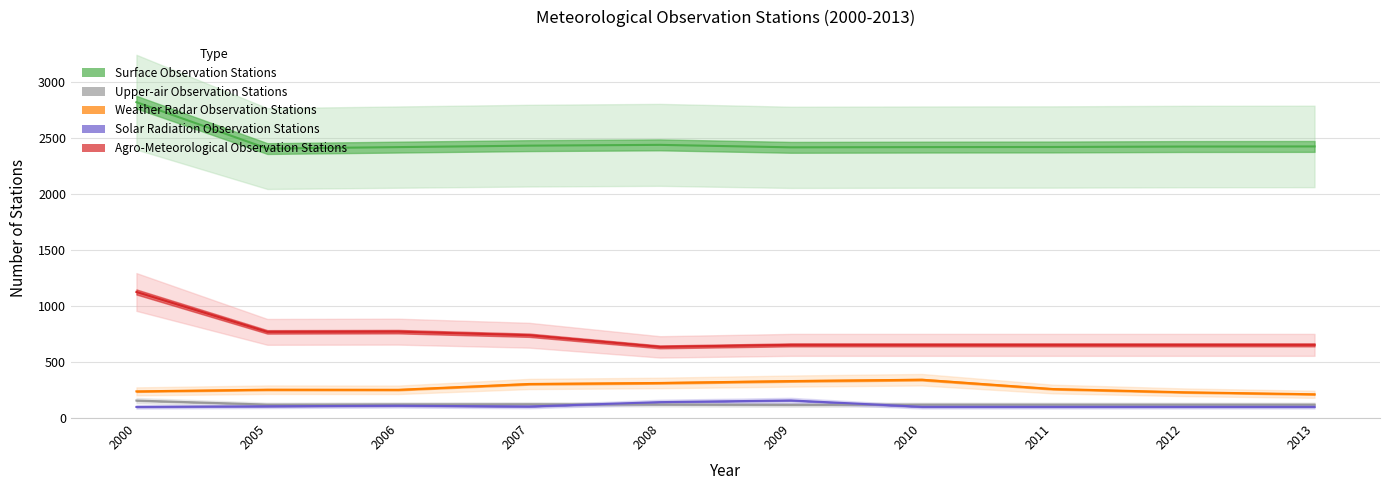

Is this an area chart (filled region under the line)?

No